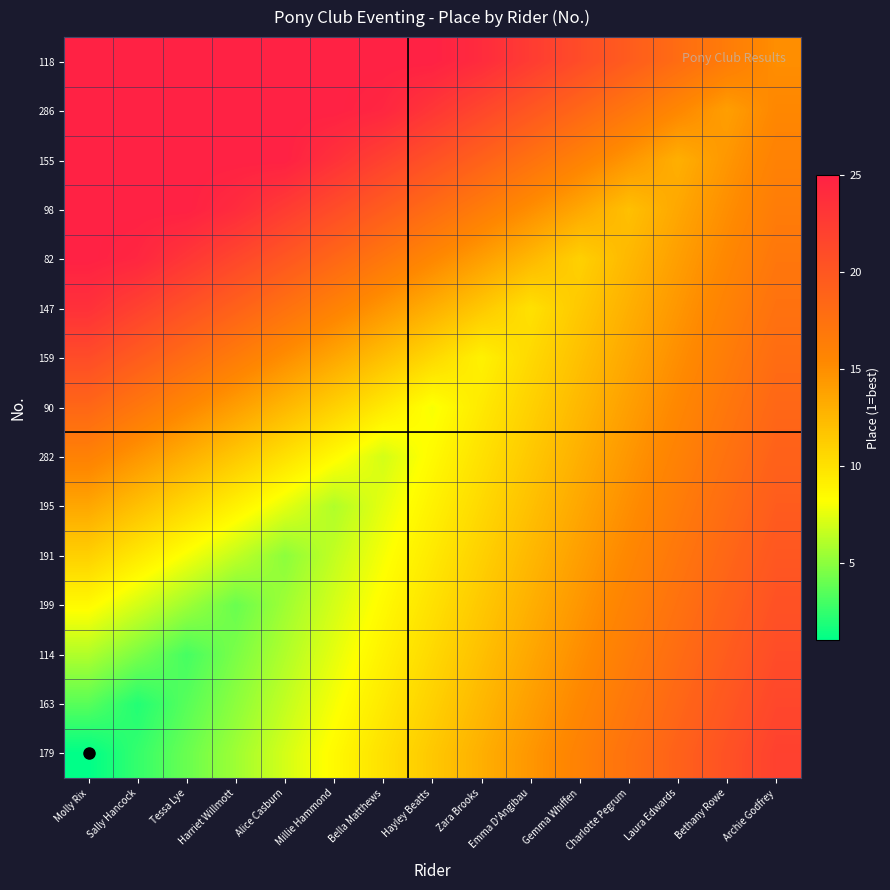

What is the total value across all series at Millie Hammond?

205.5